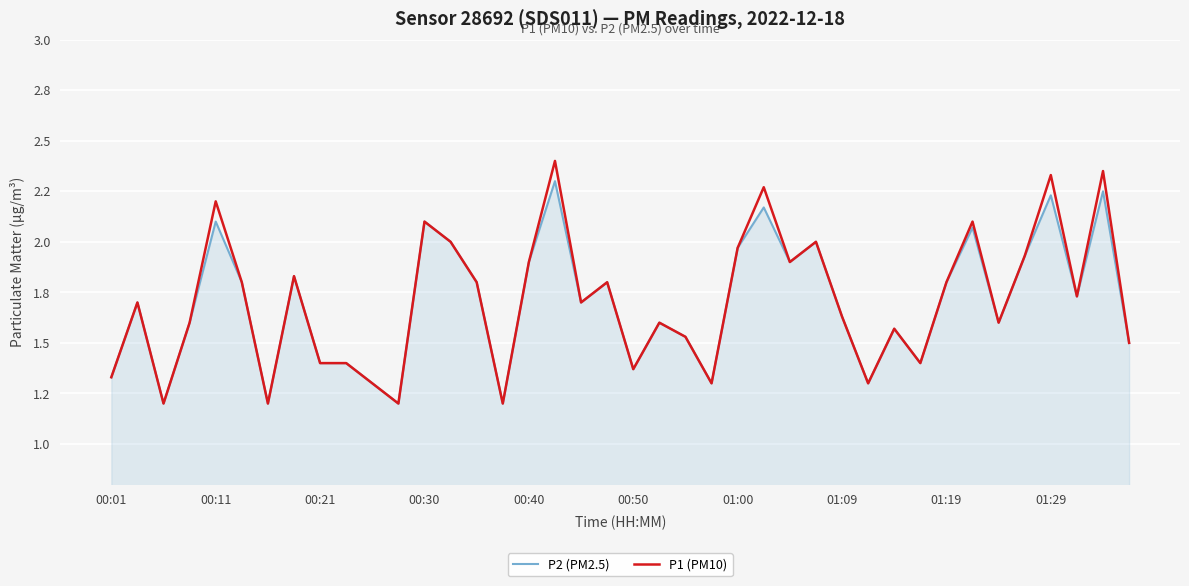

List the series in order of their peak value, highest first.

P1 (PM10), P2 (PM2.5)